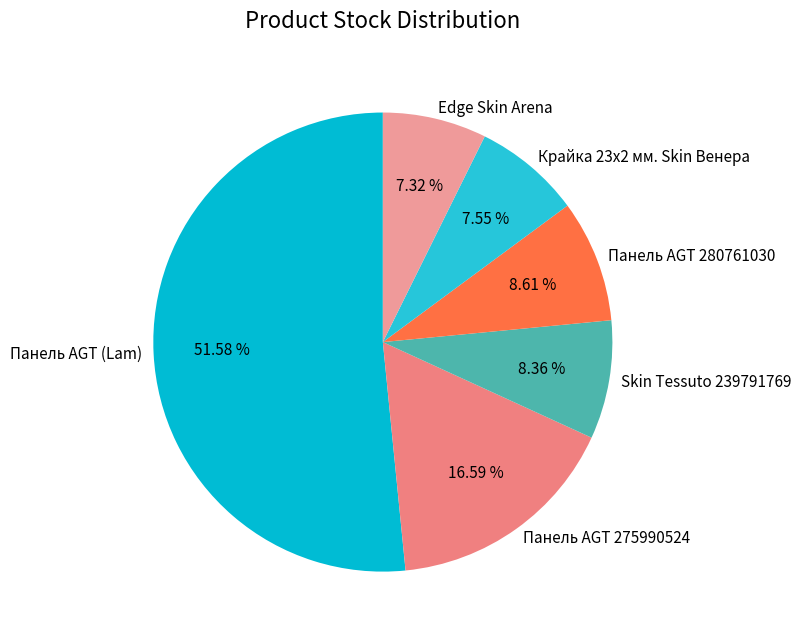

Is it true that Панель AGT 275990524 is 17% of the pie?

True